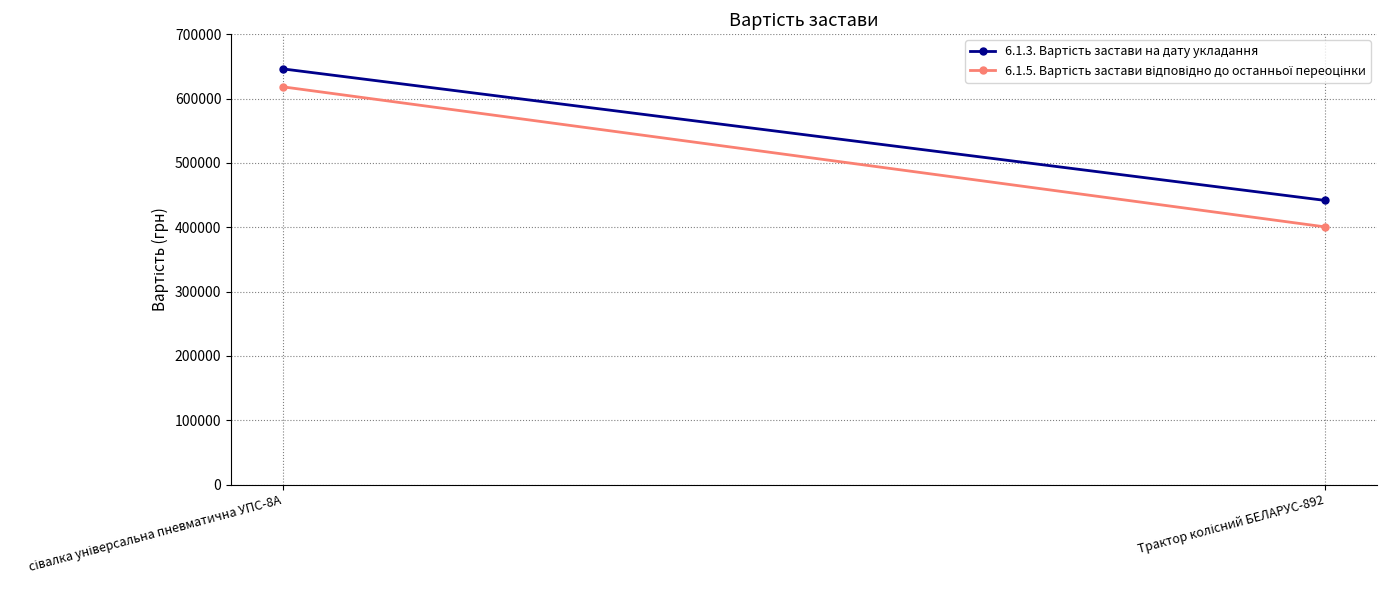

What is the average value of the 6.1.3. Вартість застави на дату укладання series?

543883.3